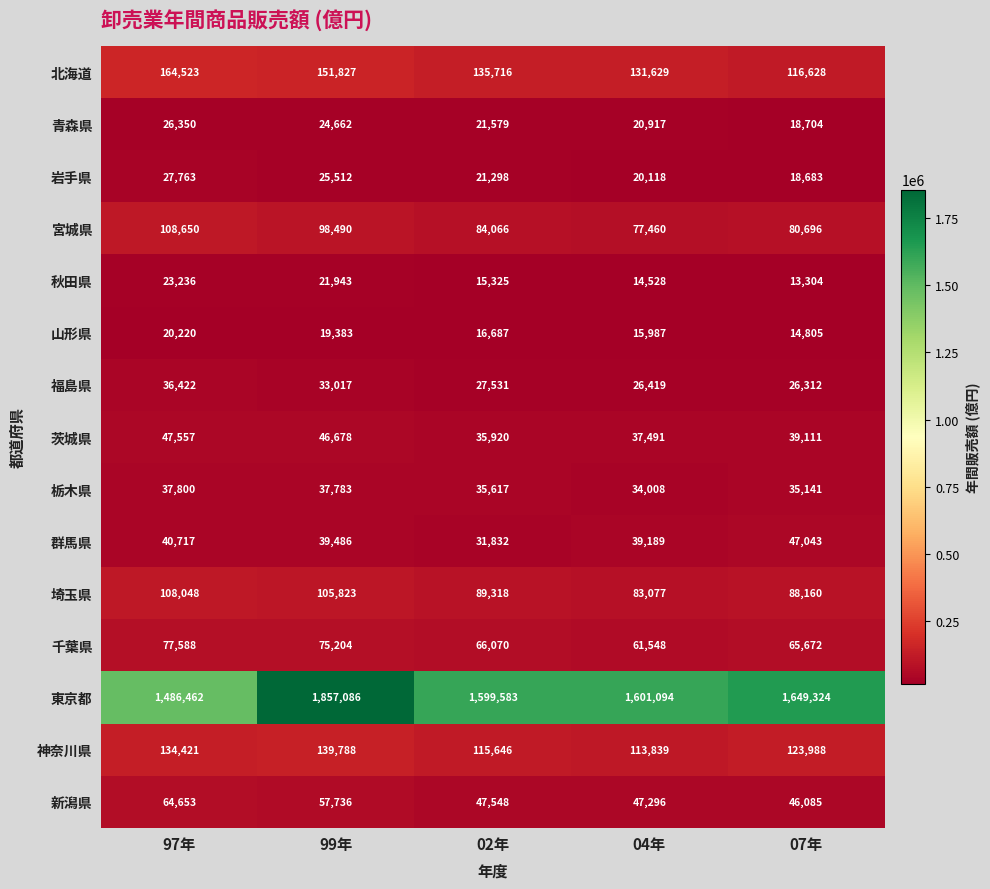

Which series changed the most between 04年 and 07年?

東京都